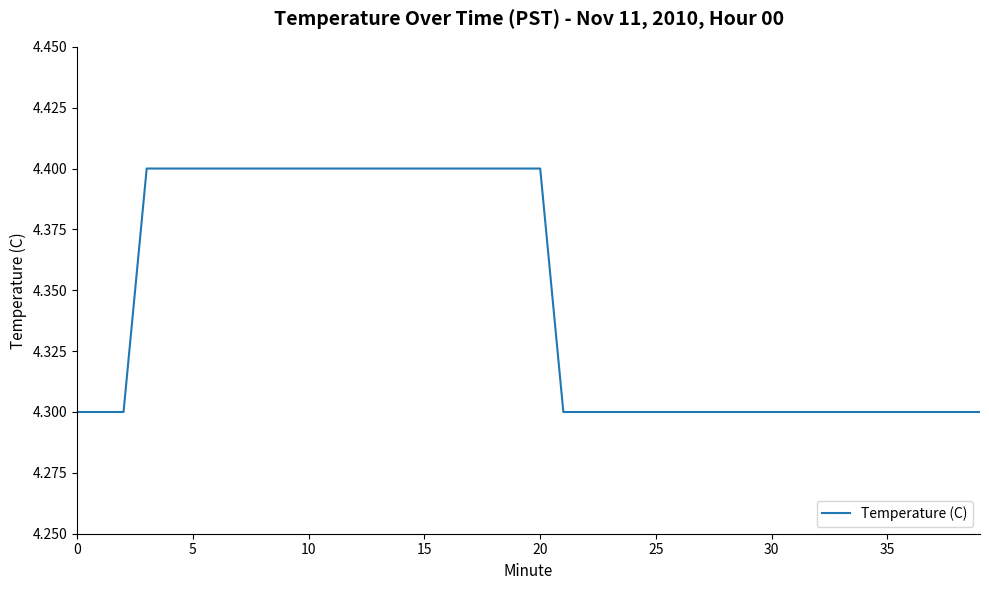

Reading left to right, what are all the values shown in this chart?

4.3	4.3	4.3	4.4	4.4	4.4	4.4	4.4	4.4	4.4	4.4	4.4	4.4	4.4	4.4	4.4	4.4	4.4	4.4	4.4	4.4	4.3	4.3	4.3	4.3	4.3	4.3	4.3	4.3	4.3	4.3	4.3	4.3	4.3	4.3	4.3	4.3	4.3	4.3	4.3